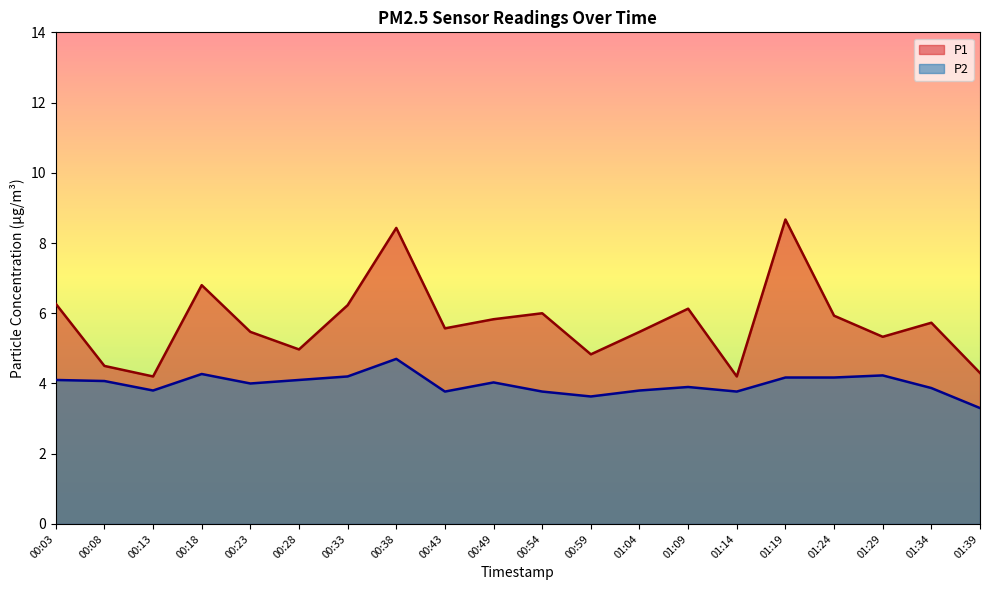

Reading left to right, what are all the values shown in this chart?

P1: 6.3	4.5	4.2	6.8	5.5	5.0	6.2	8.4	5.6	5.8	6.0	4.8	5.5	6.1	4.2	8.7	5.9	5.3	5.7	4.3
P2: 4.1	4.1	3.8	4.3	4.0	4.1	4.2	4.7	3.8	4.0	3.8	3.6	3.8	3.9	3.8	4.2	4.2	4.2	3.9	3.3